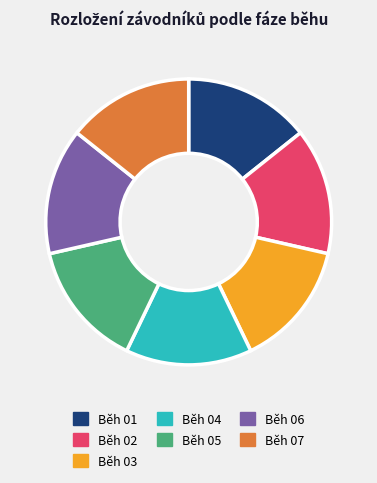

The Běh 02 slice represents 14% of the pie. True or false?

True